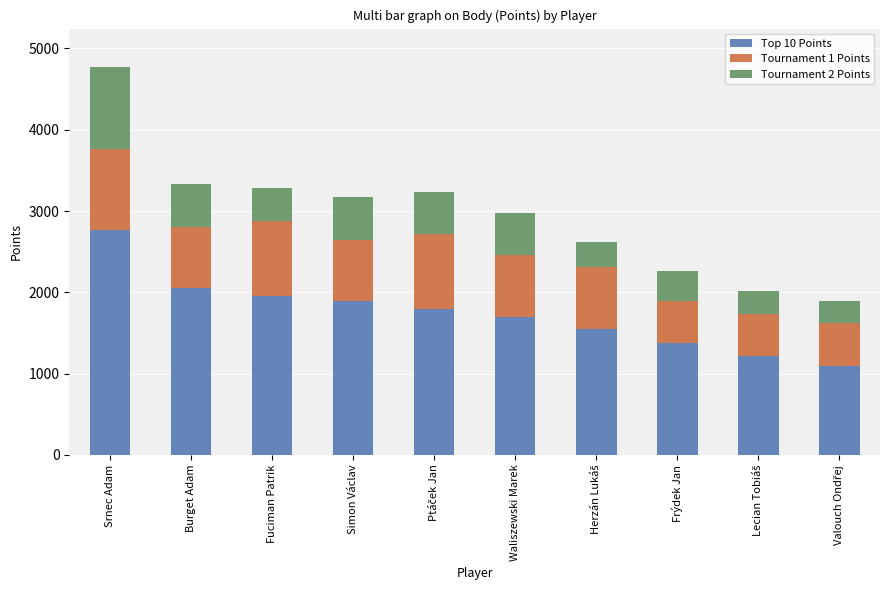

What is the lowest value of the Top 10 Points series?

1100